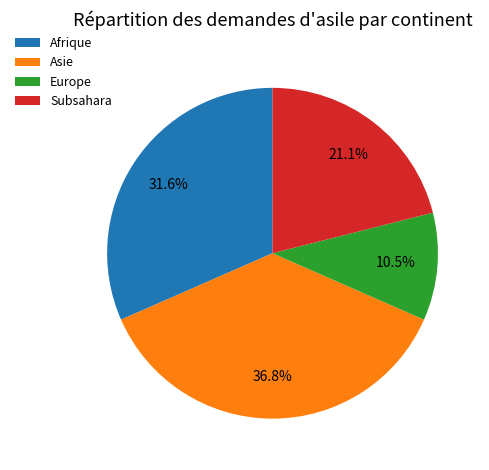

Which has a higher value, Subsahara or Afrique?

Afrique